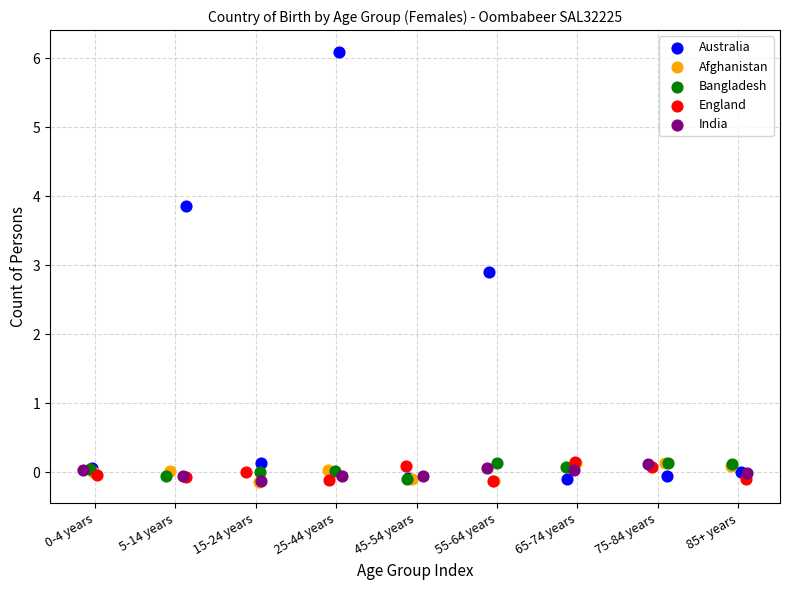

Which series has the widest spread of Y values?

Australia